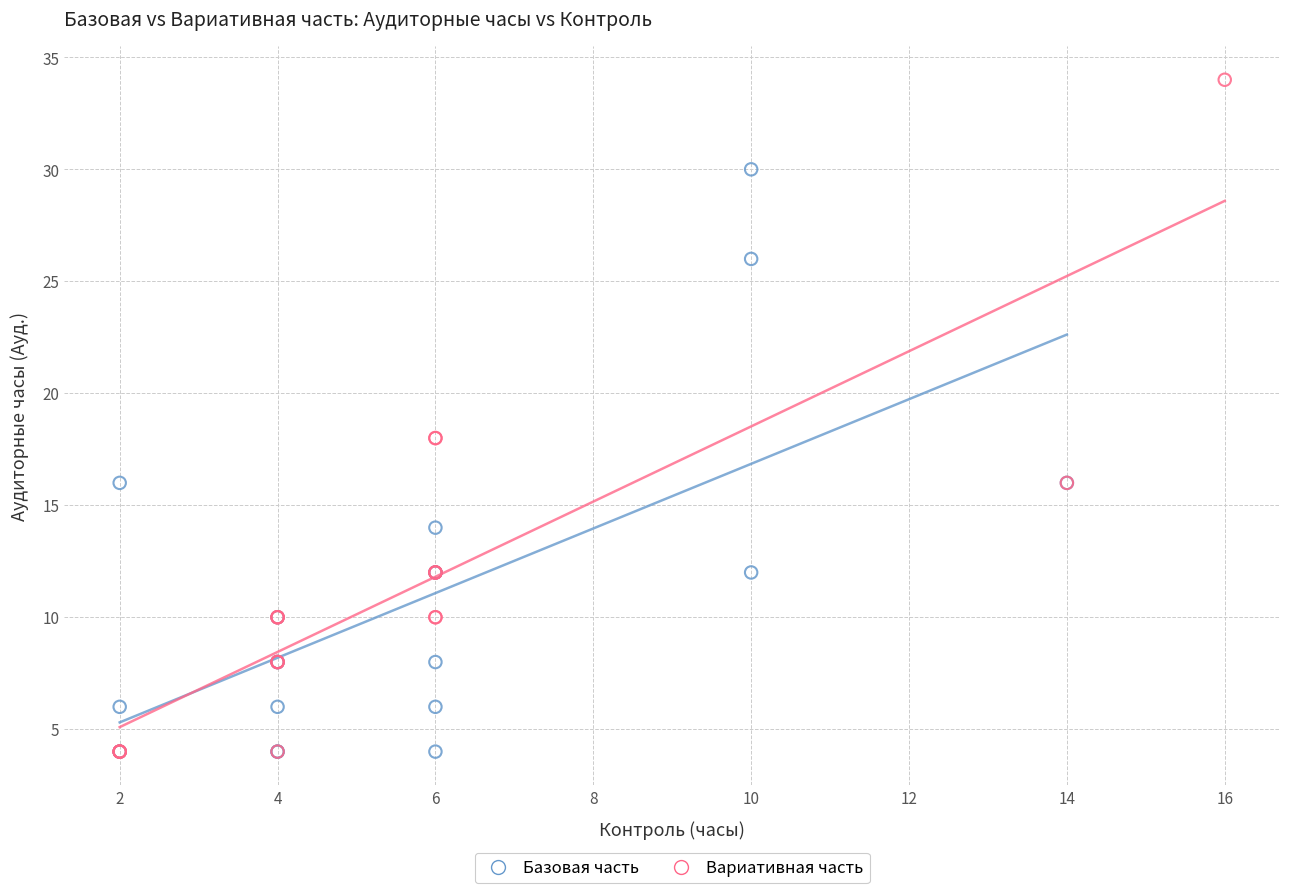

Which series contains the highest Y value?

Вариативная часть